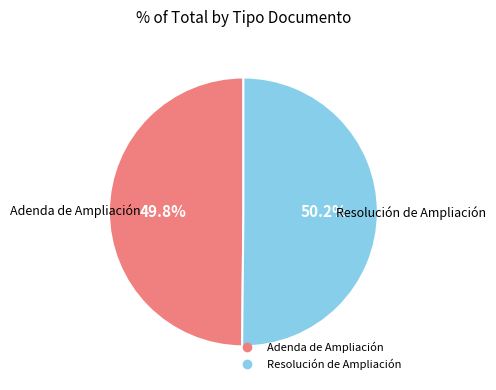

The Resolución de Ampliación slice represents 43% of the pie. True or false?

False